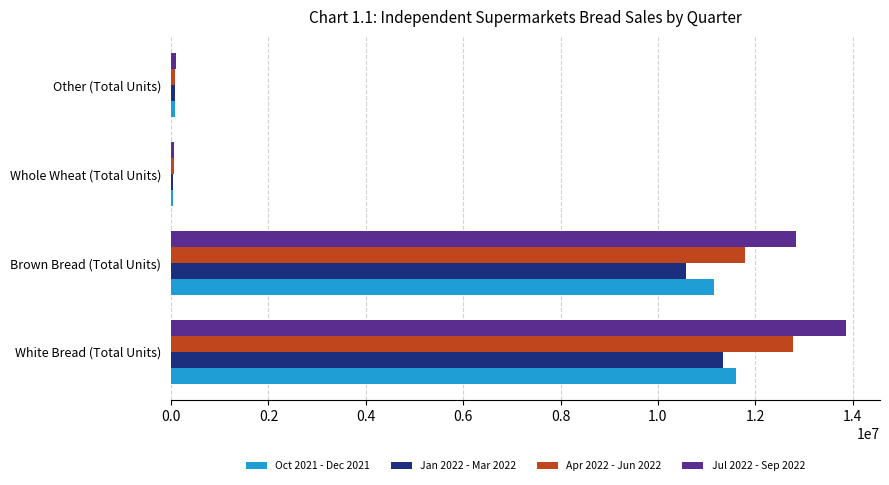

At how many categories does at least one series exceed 6967631?

2